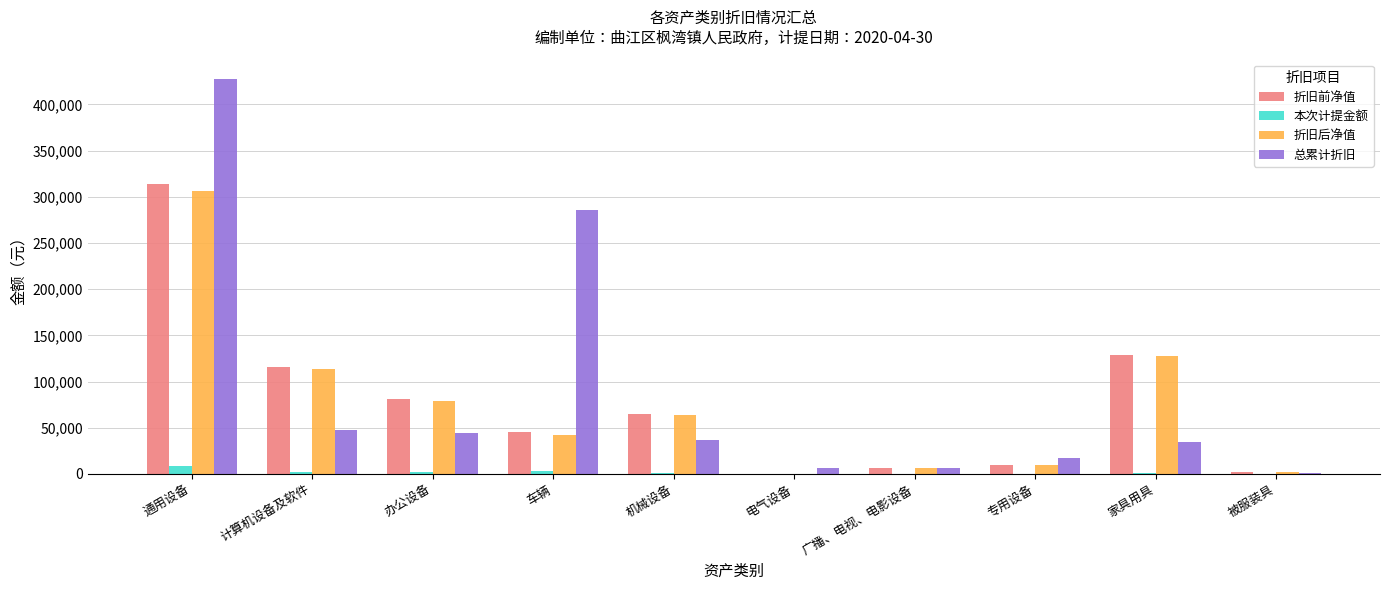

What is the total value across all series at 家具用具?

292412.8